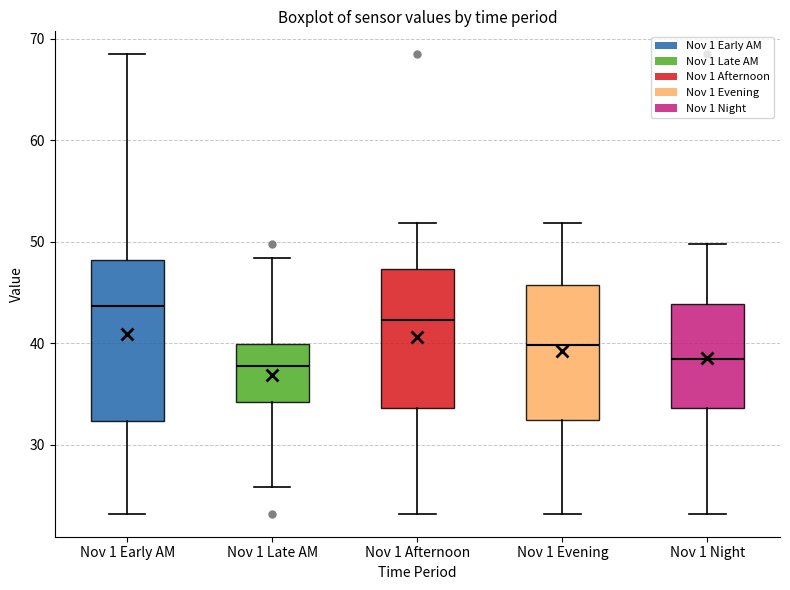

Which box is the tallest, from its lower edge to its upper edge?

Nov 1 Early AM